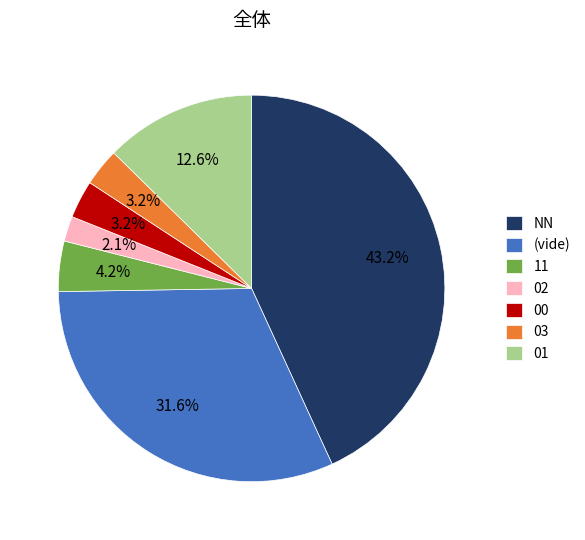

Count the number of slices in the pie.

7